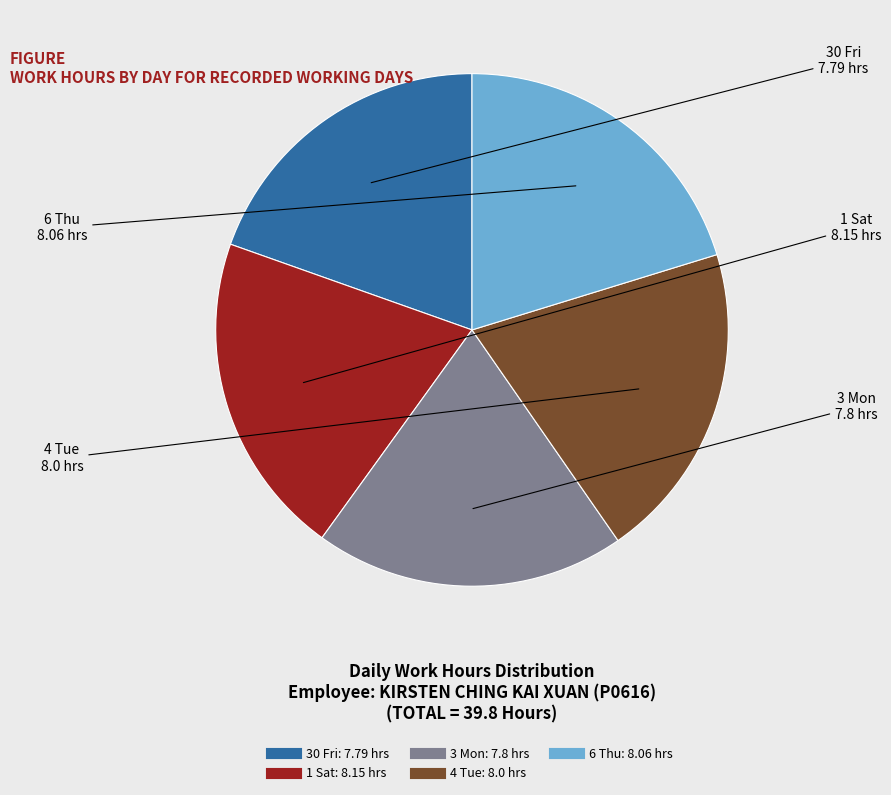

Is it true that 6 Thu is 6% of the pie?

False